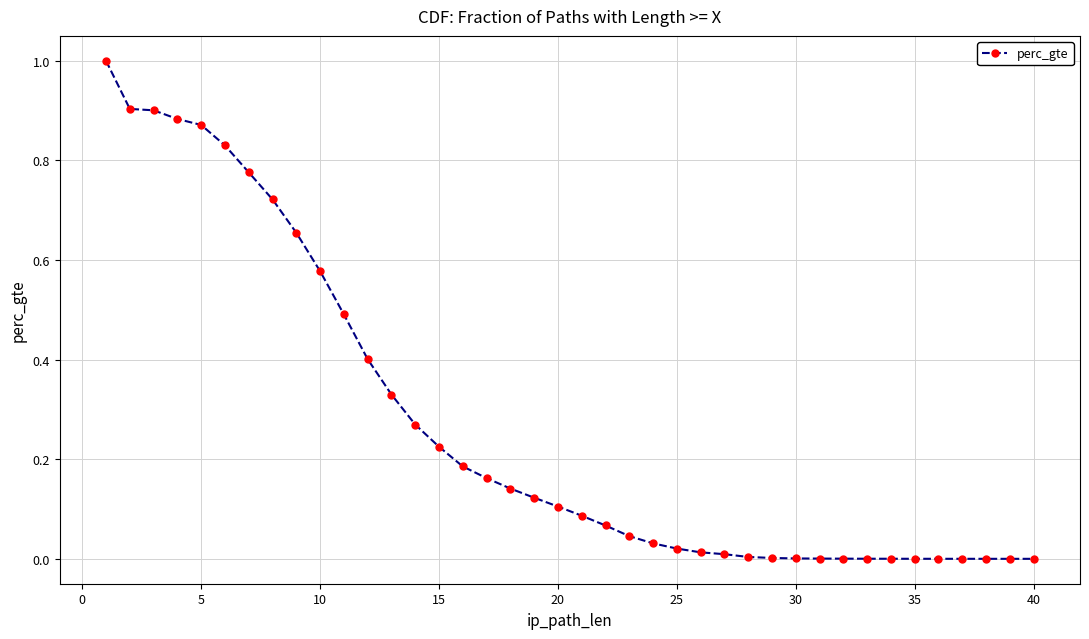

What is the greatest value displayed?

1.0